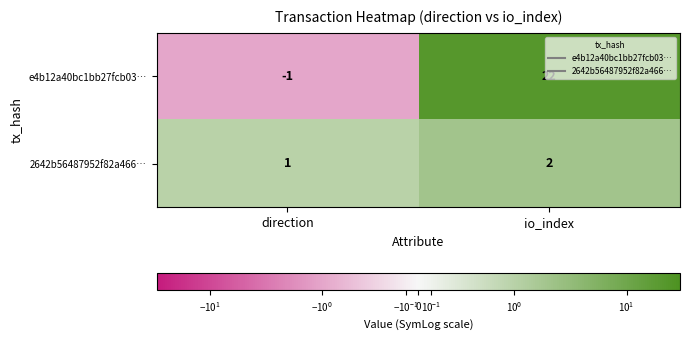

What is the sum of the e4b12a40bc1bb27fcb03… values at direction and io_index?

21